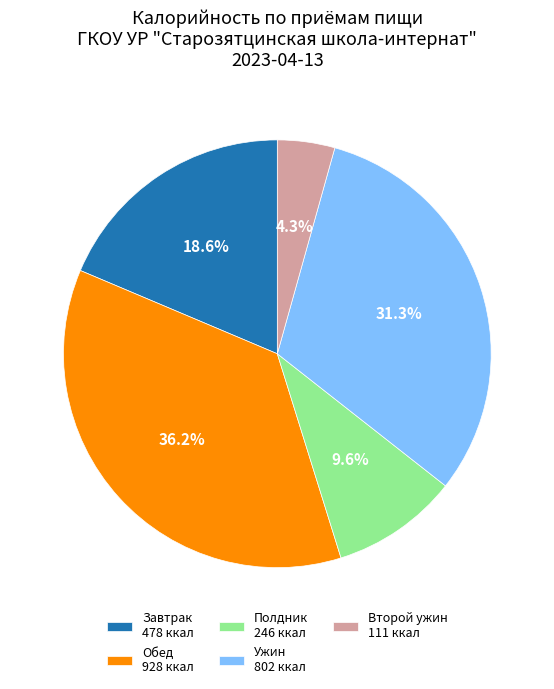

Which slice is the smallest?

Второй ужин 111 ккал